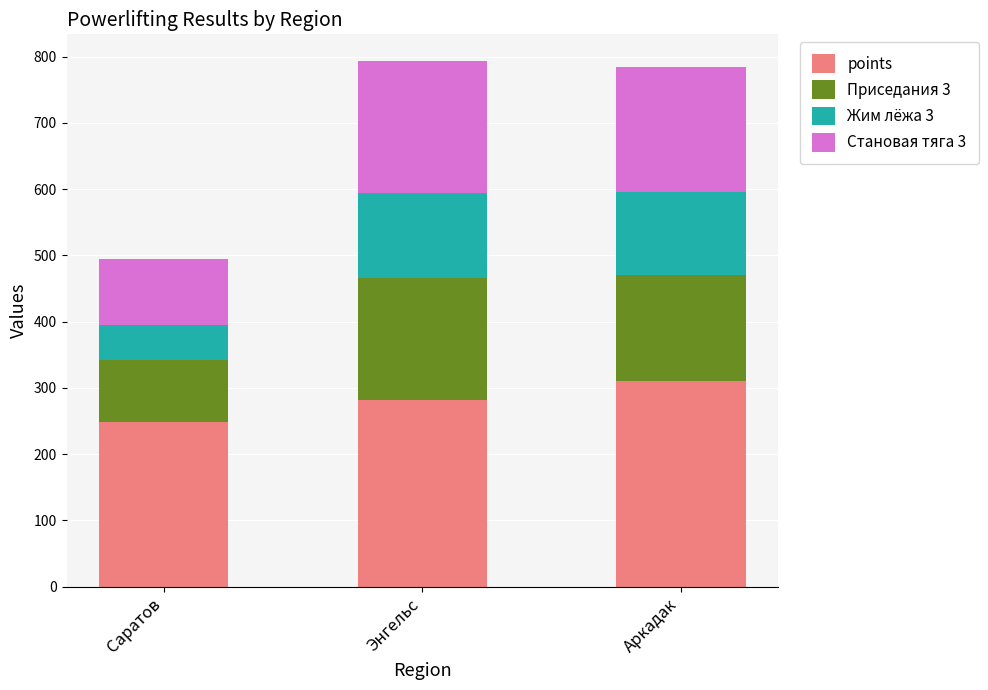

What is the sum of the points values at Аркадак and Саратов?

558.1